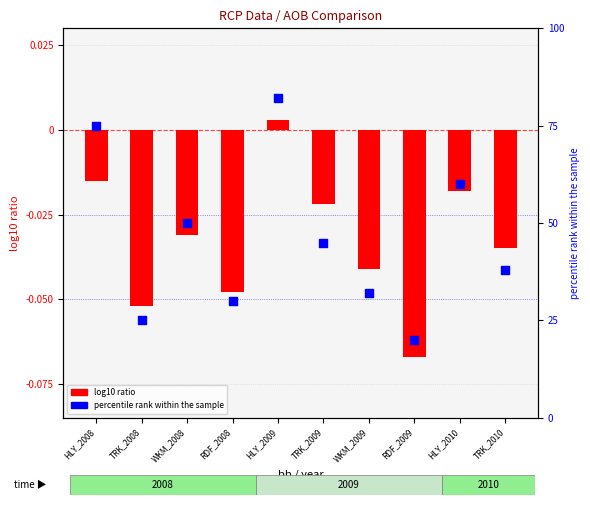

What are all the series names shown in the legend?

log10 ratio, percentile rank within the sample